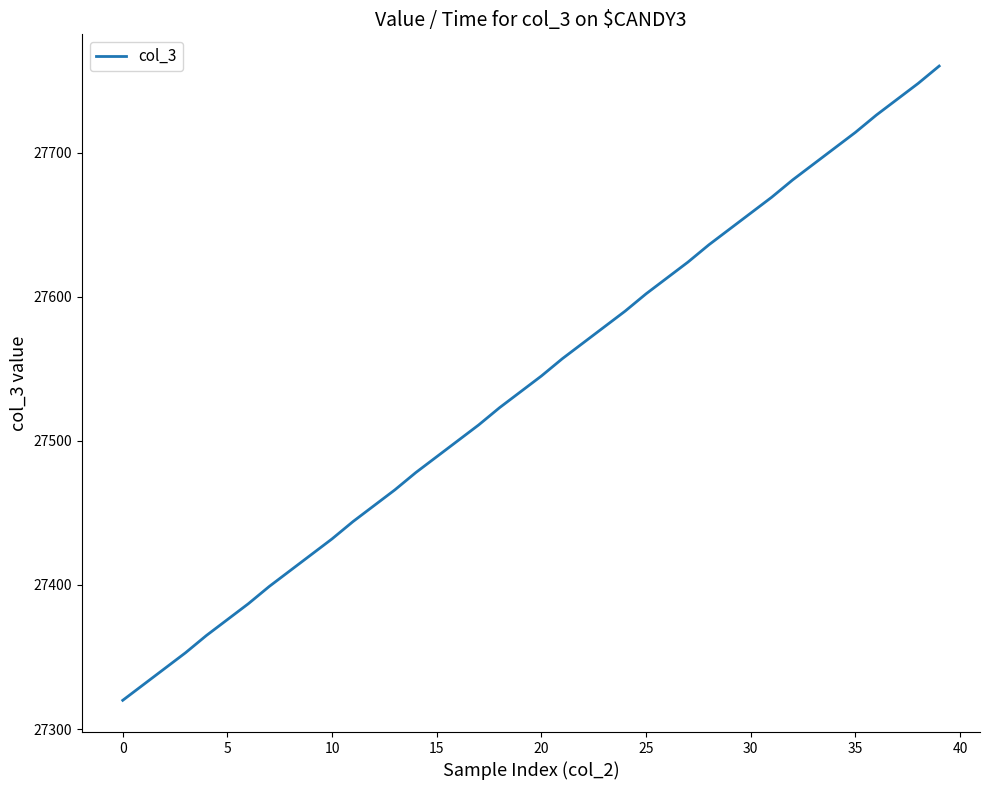

What is the minimum value shown in the chart?

27320